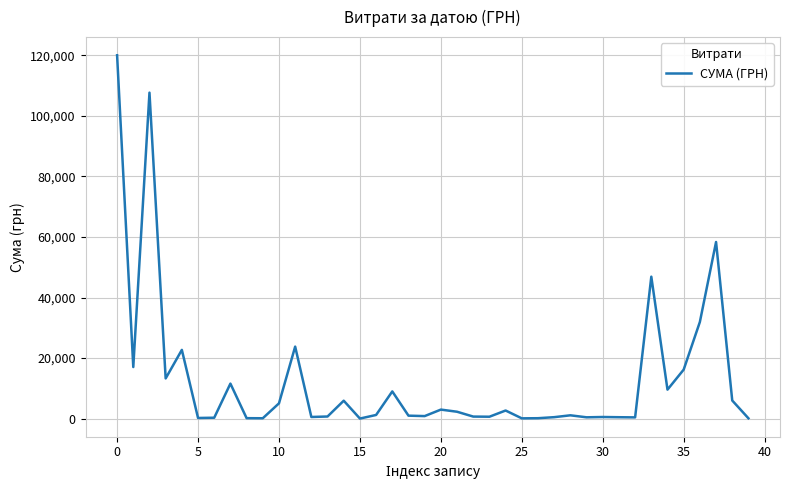

What is the greatest value displayed?

120000.0